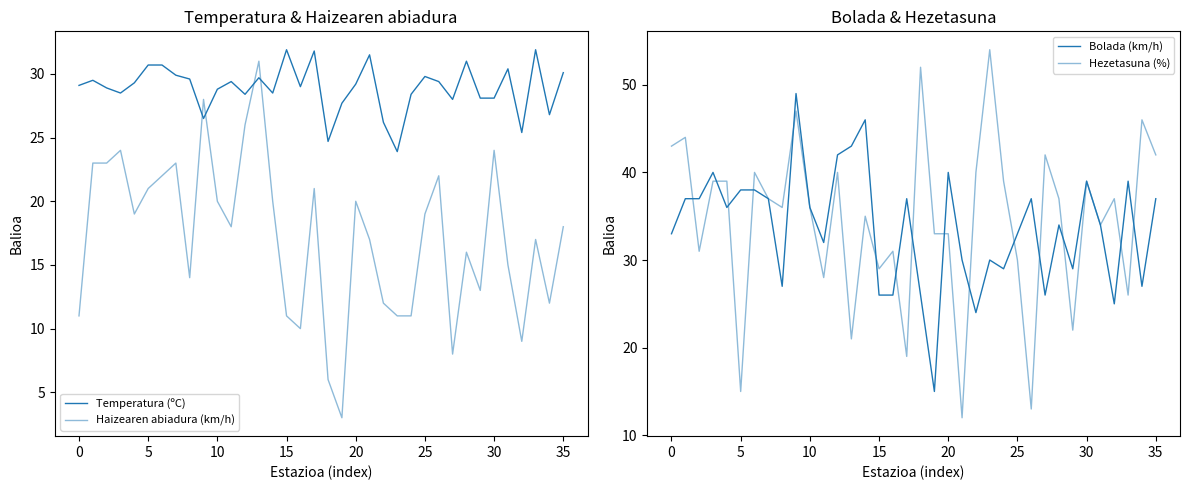

How many lines are shown in the chart?

4